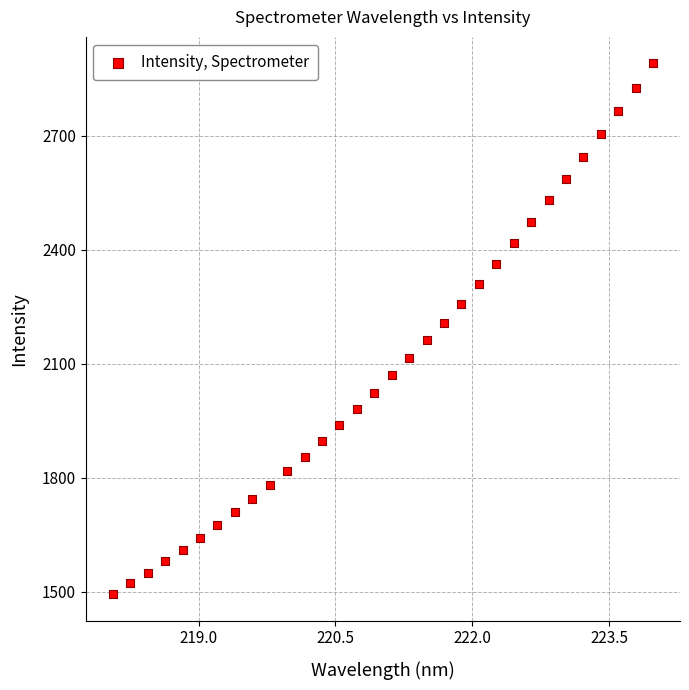

What is the range of X values (max minus min)?

5.9